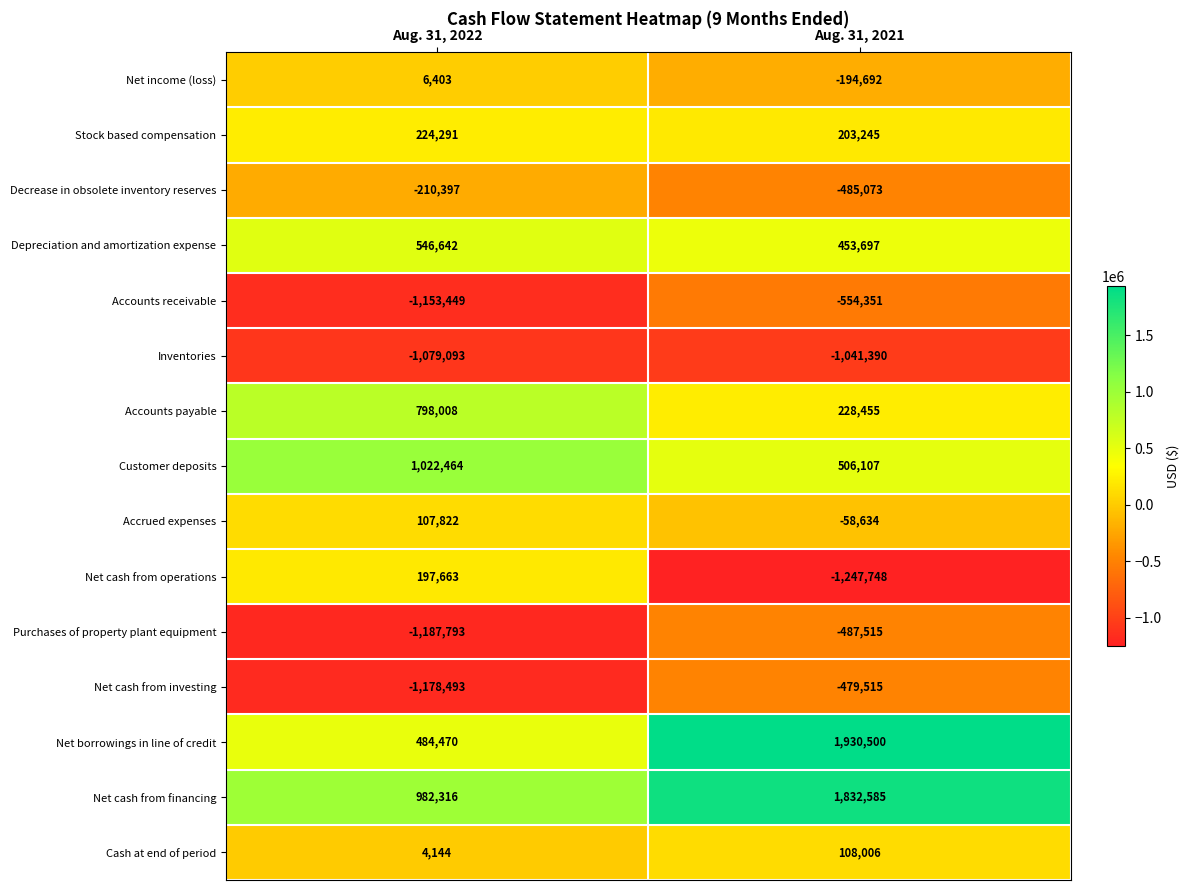

What is the total value across all series at Aug. 31, 2021?

713677